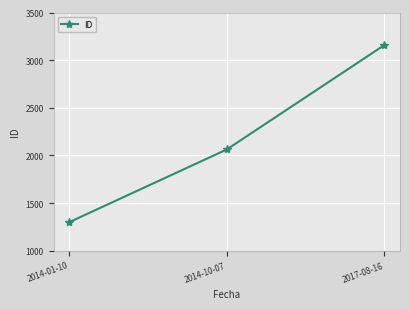

What is the value of the 1st point from the left?

1299